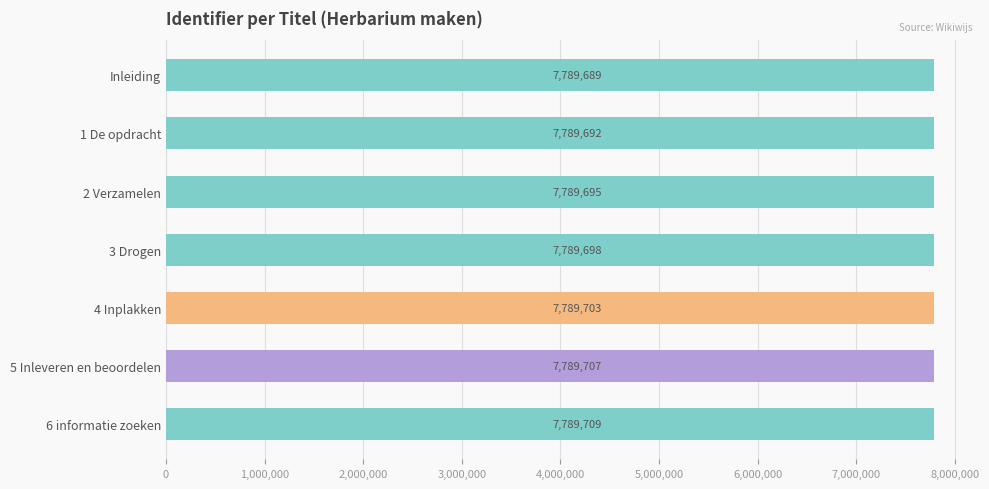

Reading top to bottom, transcribe all the data shown in this chart.

7789689	7789692	7789695	7789698	7789703	7789707	7789709